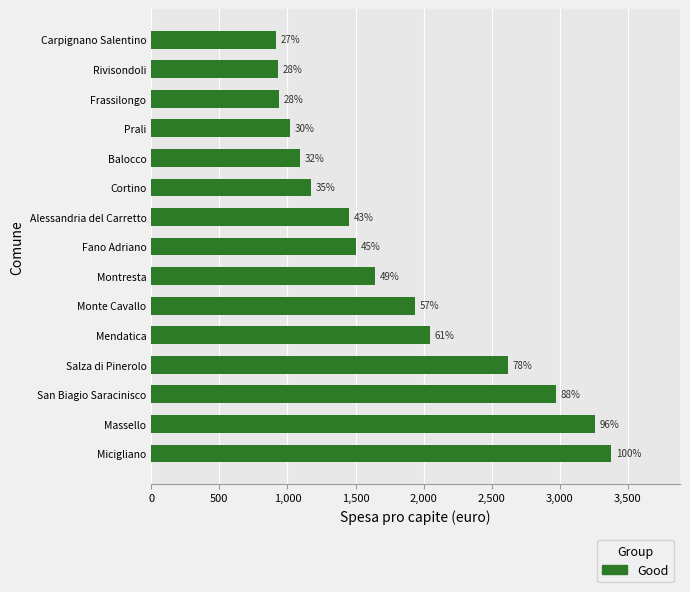

Are the bars grouped side by side (vs. stacked)?

No